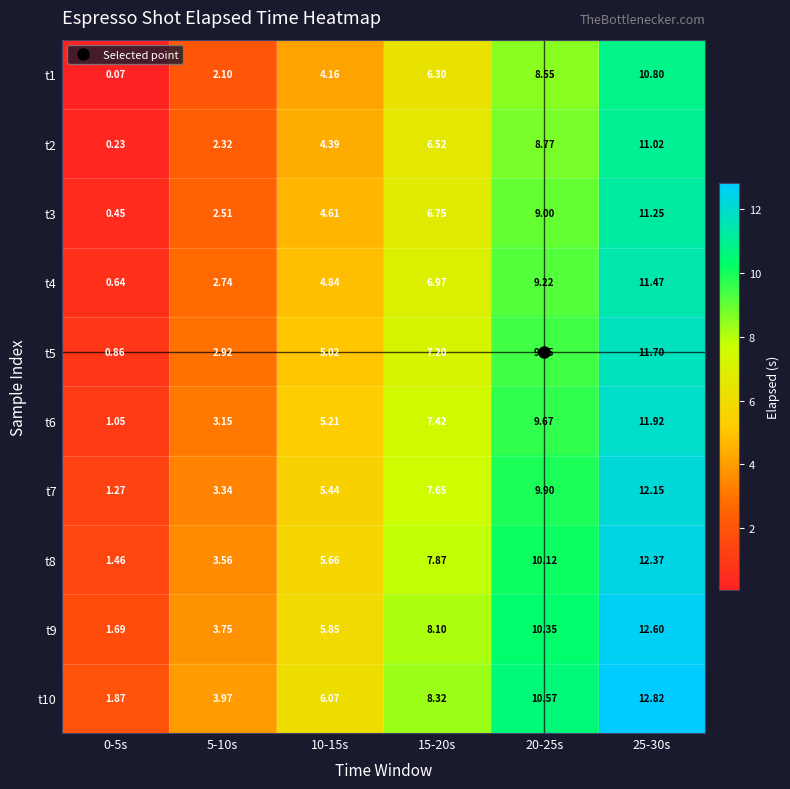

What is the total value across all series at 20-25s?

95.6